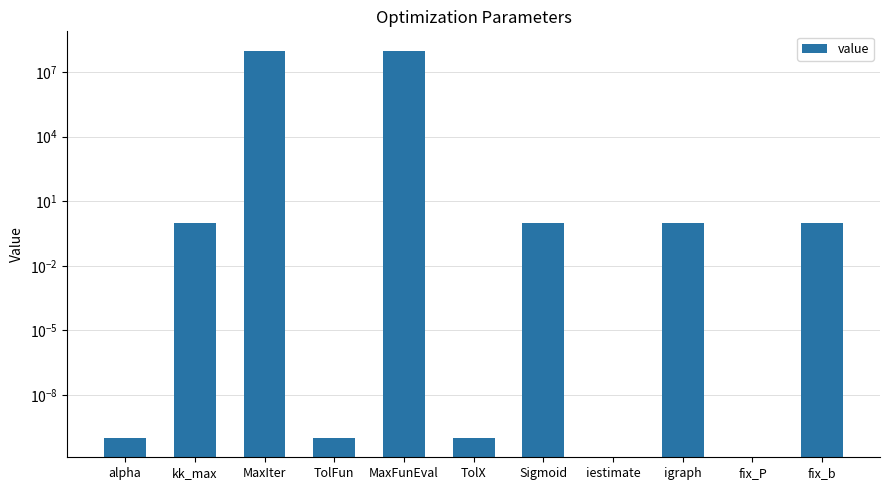

Between TolX and TolFun, which is larger?

TolX